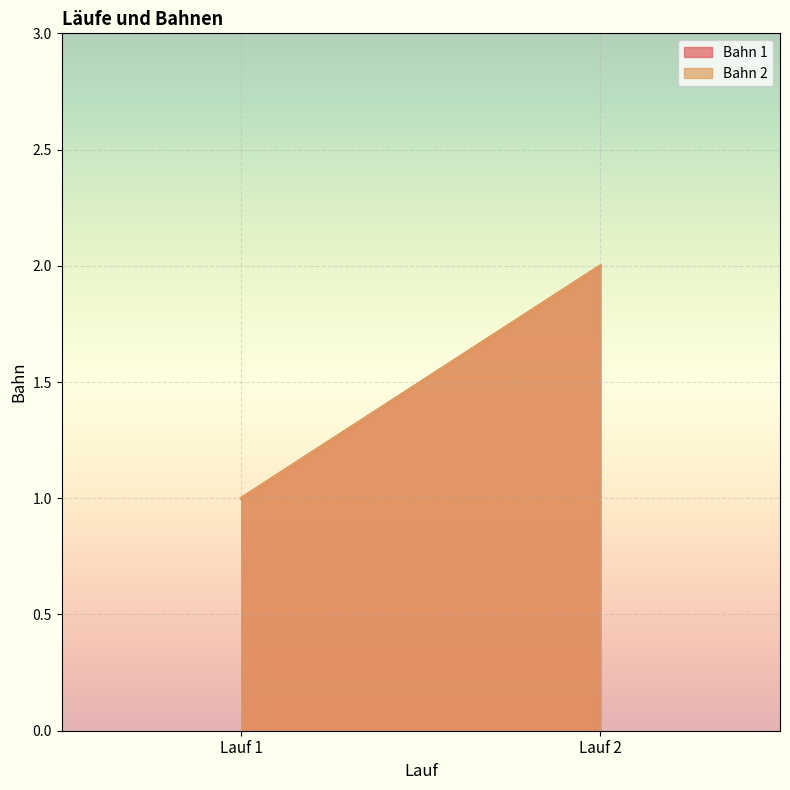

Which category has the lowest value in the Bahn 2 series?

Lauf 1